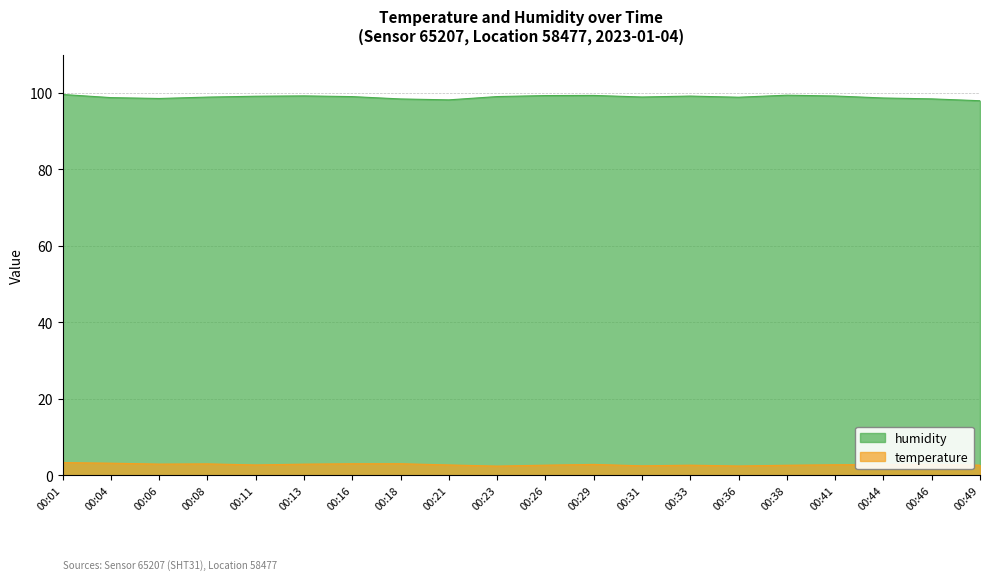

Which category has the lowest value in the humidity series?

00:49